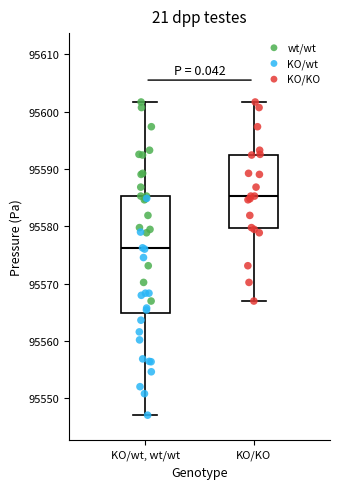

Which box has the lowest median line?

KO/wt, wt/wt